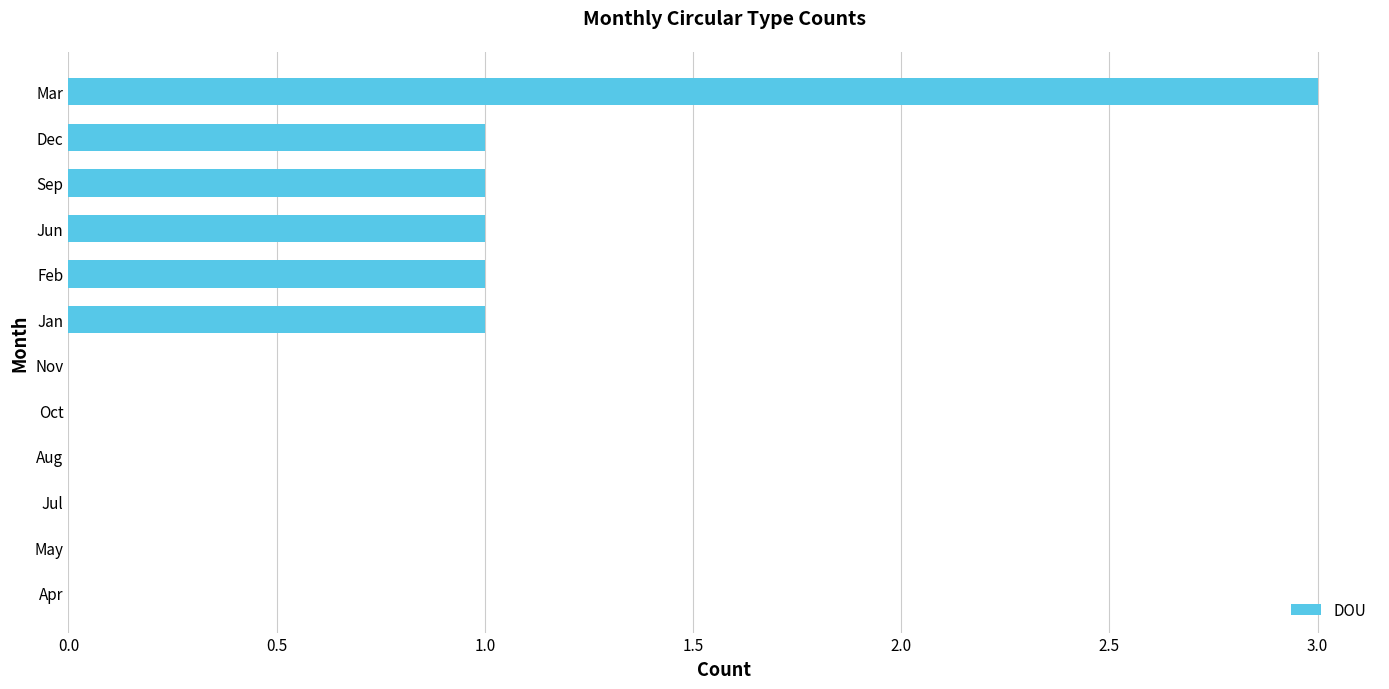

The value at Jan is 1. True or false?

True